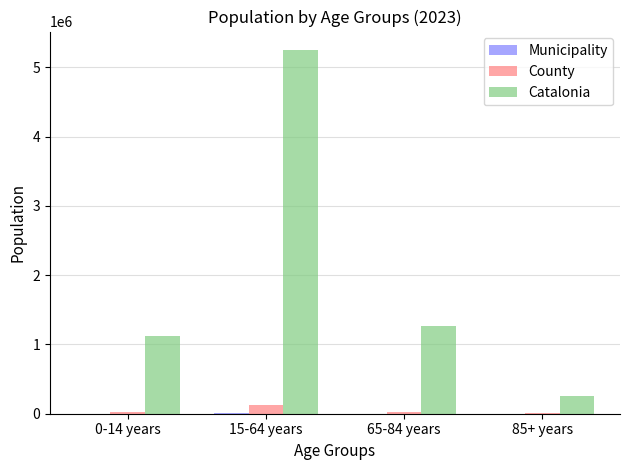

What is the maximum value for County?

122510